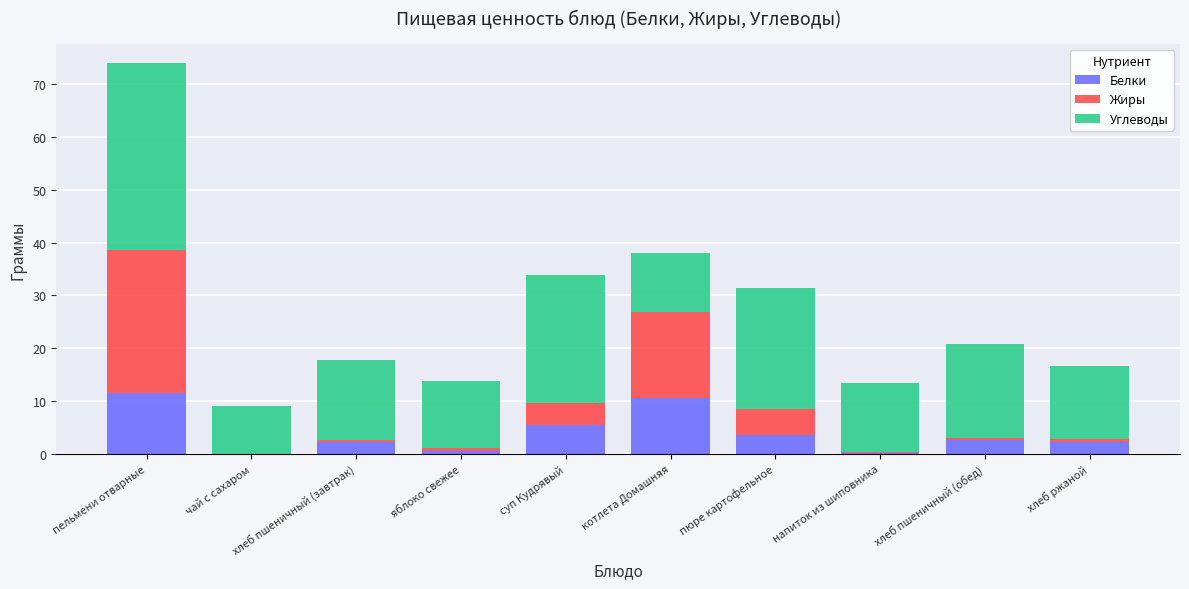

What is the sum of all Белки values?

39.2